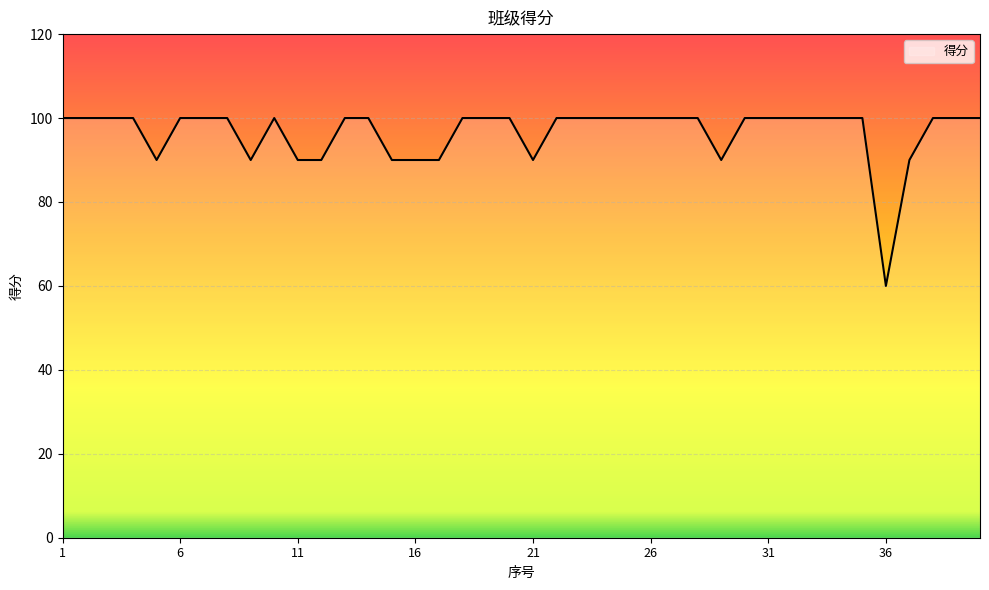

What is the difference between the maximum and minimum values?

40